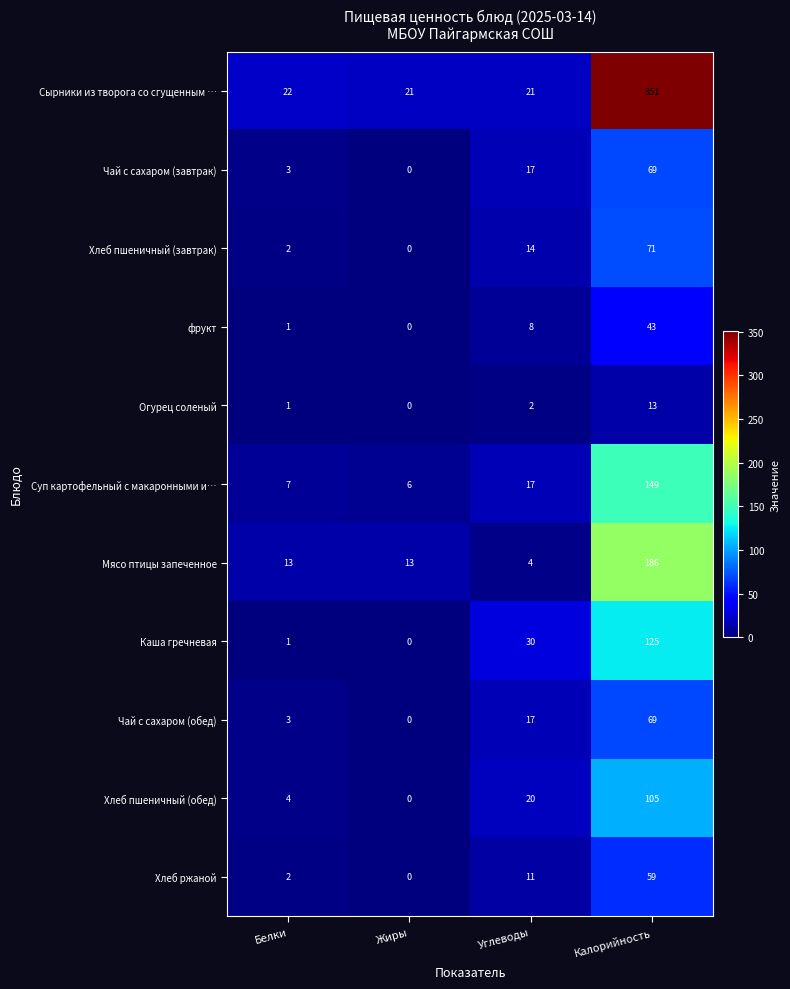

What is the approximate value of Каша гречневая at Углеводы, to the nearest 5?

30